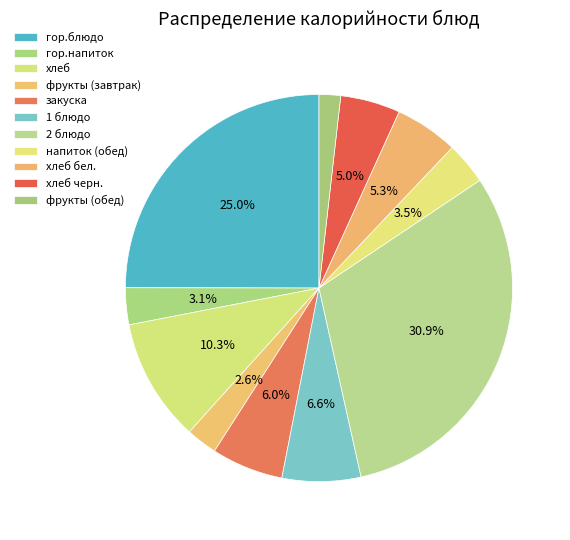

Which has a higher value, 1 блюдо or хлеб бел.?

1 блюдо